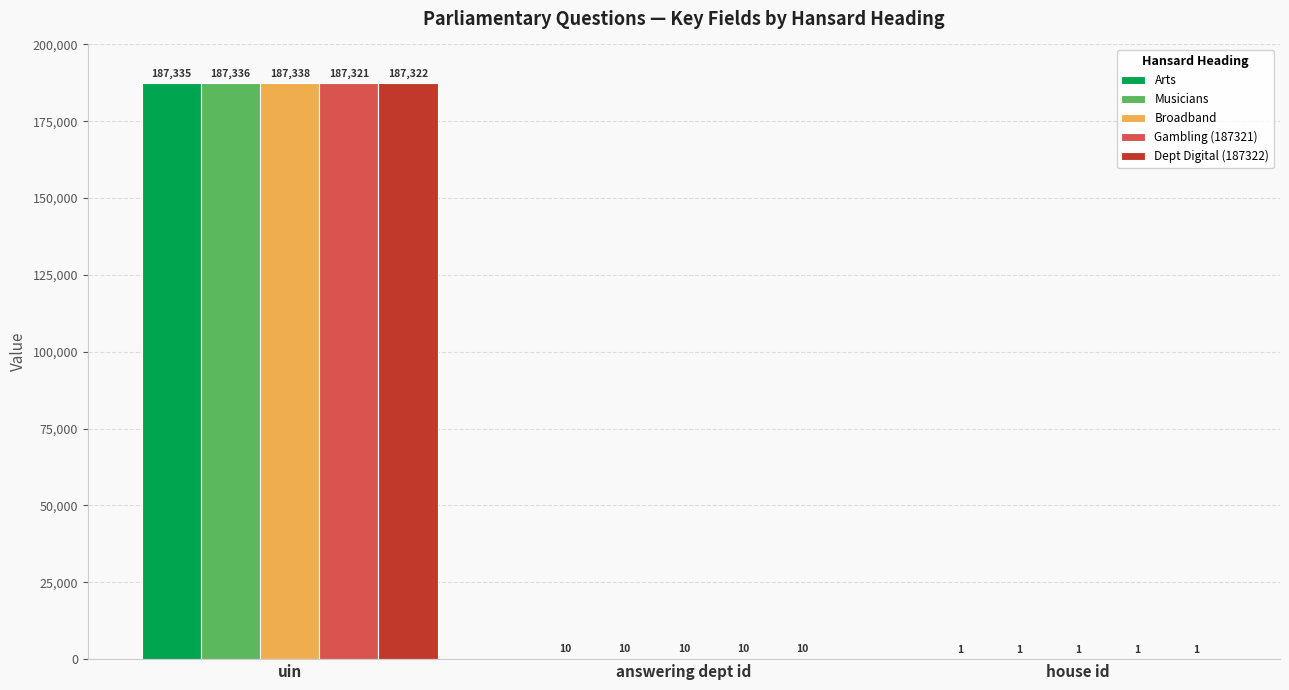

How many categories are shown in the chart?

3